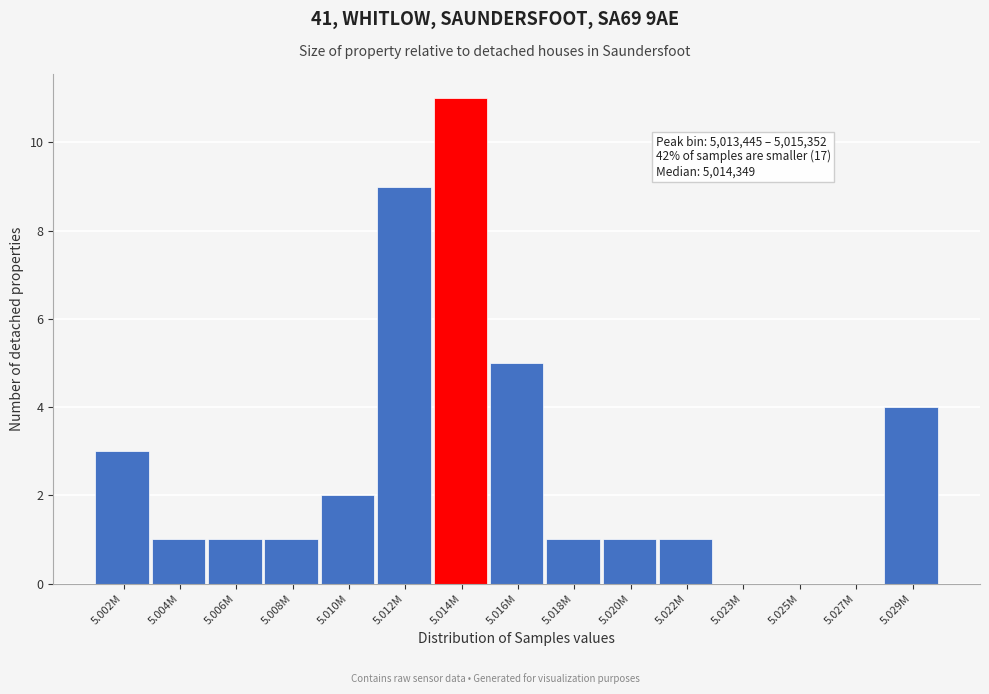

Reading left to right, list all the values displayed in this chart.

5.002M=3	5.004M=1	5.006M=1	5.008M=1	5.010M=2	5.012M=9	5.014M=11	5.016M=5	5.018M=1	5.020M=1	5.022M=1	5.023M=0	5.025M=0	5.027M=0	5.029M=4